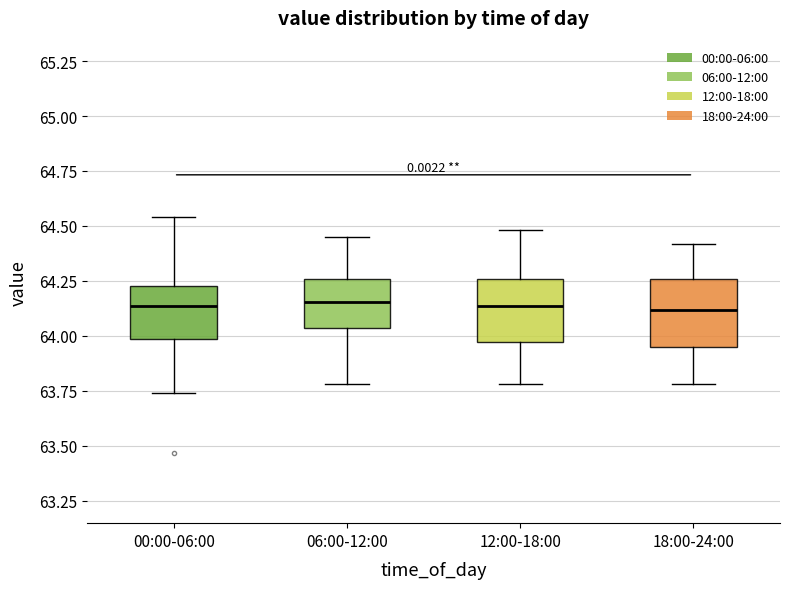

Where does the median line of the box for 18:00-24:00 sit on the y-axis? The values are not printed on the chart, so give them approximately, as read against the axis.

64.10